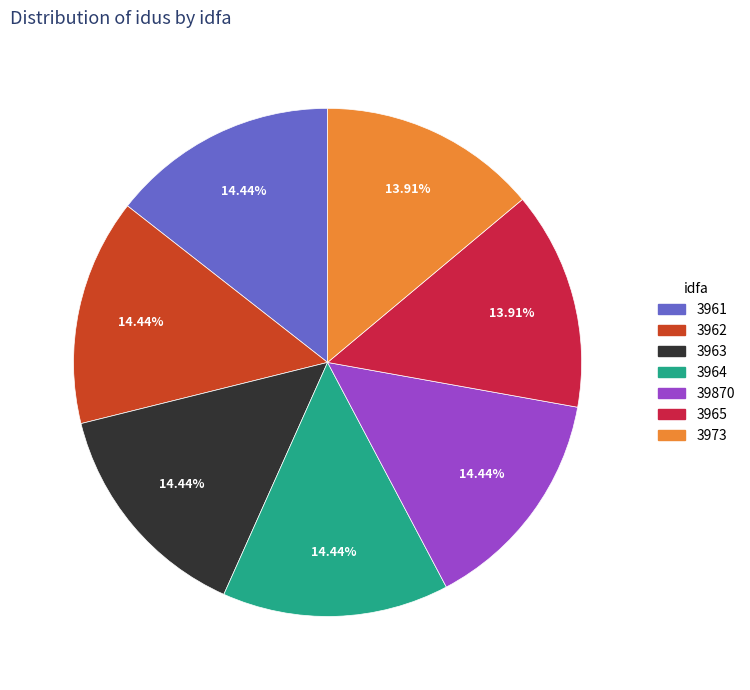

Count the number of slices in the pie.

7